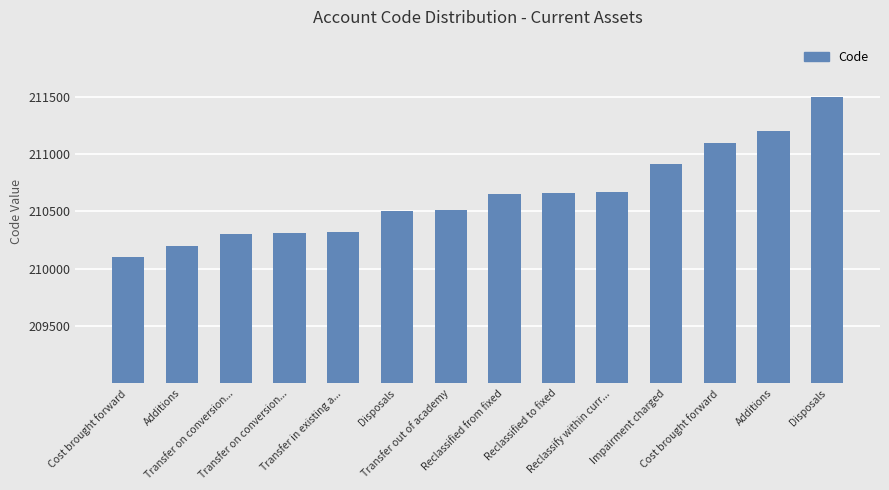

How many series are shown in this chart?

1